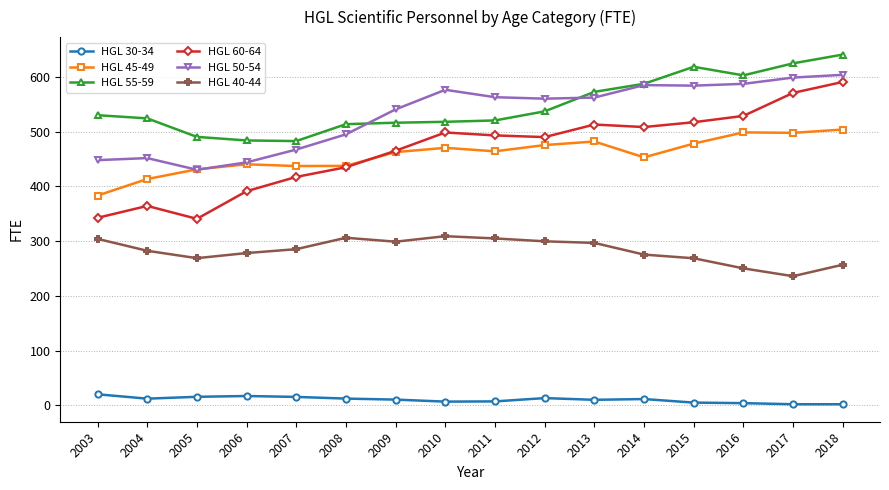

In HGL 40-44, how many points are lower than both neighbors (excluding endpoints)?

3